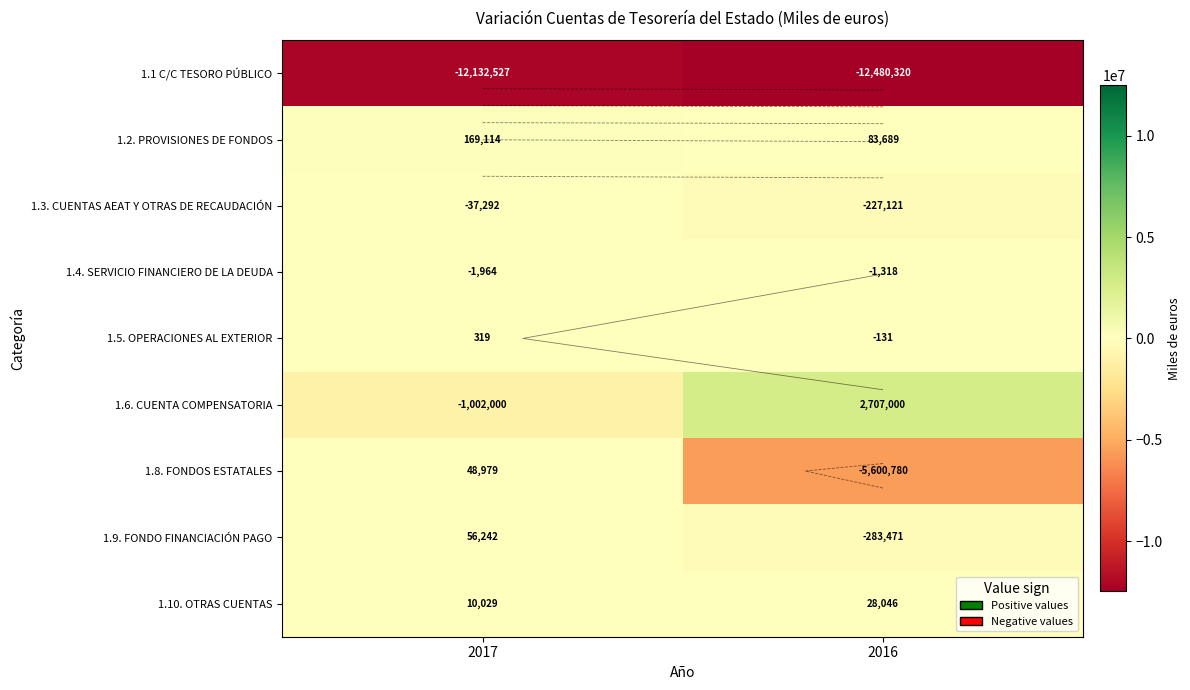

Which series has the widest spread of values?

1.8. FONDOS ESTATALES